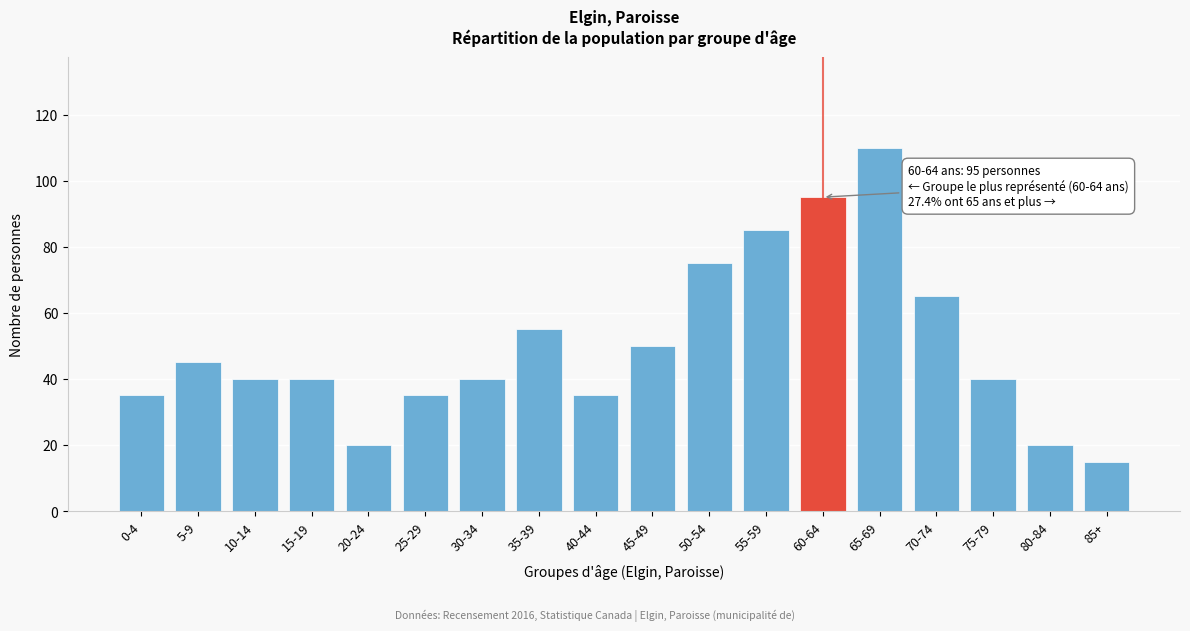

Reading left to right, what are all the values shown in this chart?

0-4=35	5-9=45	10-14=40	15-19=40	20-24=20	25-29=35	30-34=40	35-39=55	40-44=35	45-49=50	50-54=75	55-59=85	60-64=95	65-69=110	70-74=65	75-79=40	80-84=20	85+=15